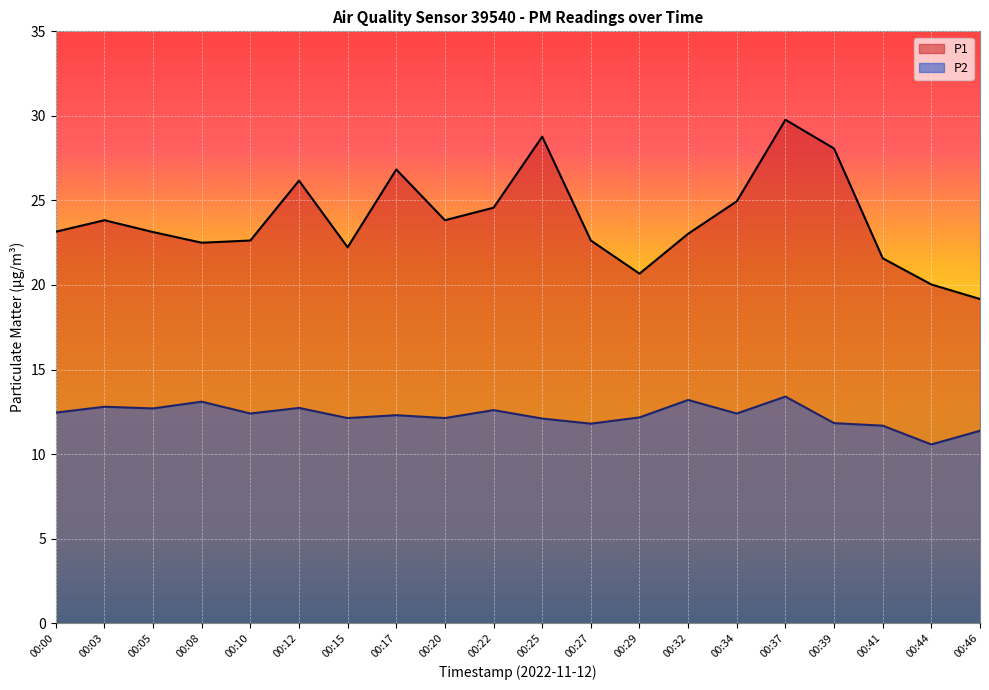

What is the sum of all P1 values?

477.5